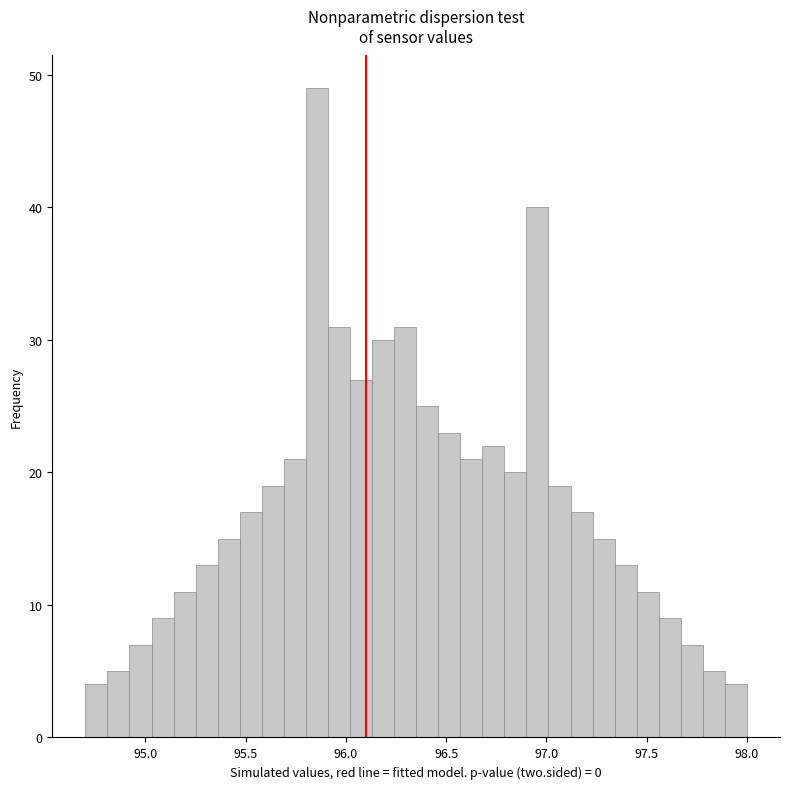

Around what value on the x-axis is the tallest bar? Give the approximate position of its centre, as read against the axis.

95.85